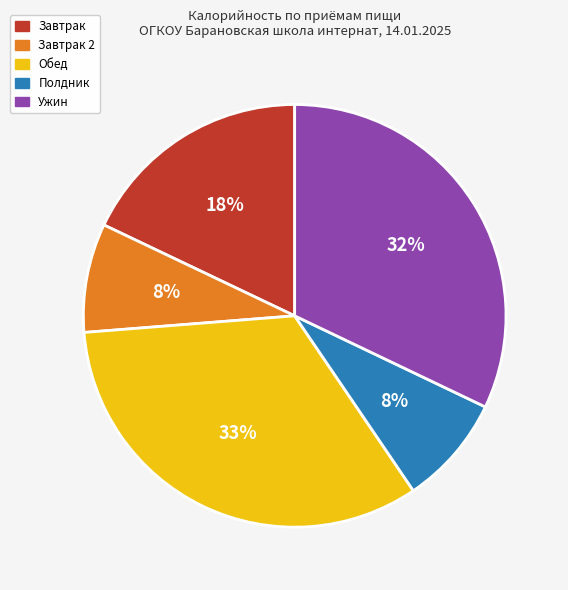

How many segments does this pie chart have?

5